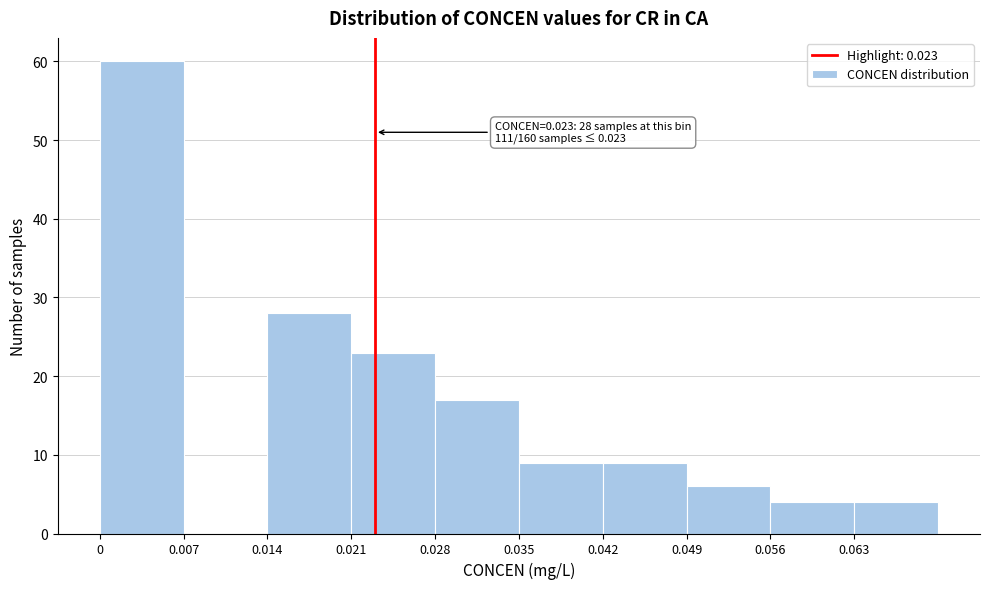

Which range on the x-axis has the tallest bar?

0.000 to 0.007